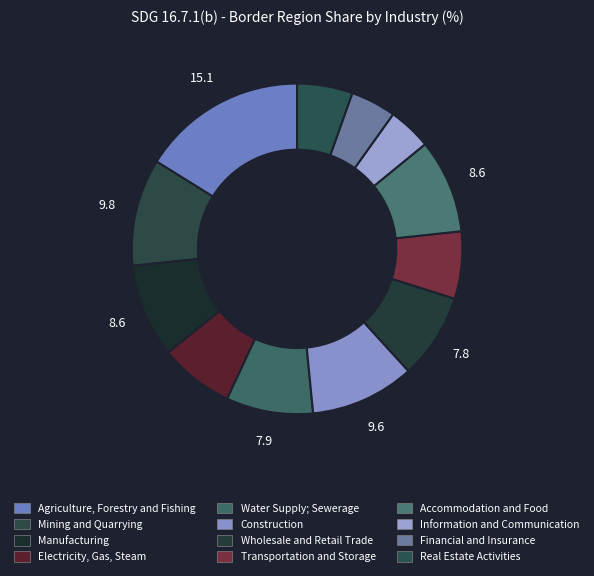

How many segments does this pie chart have?

12